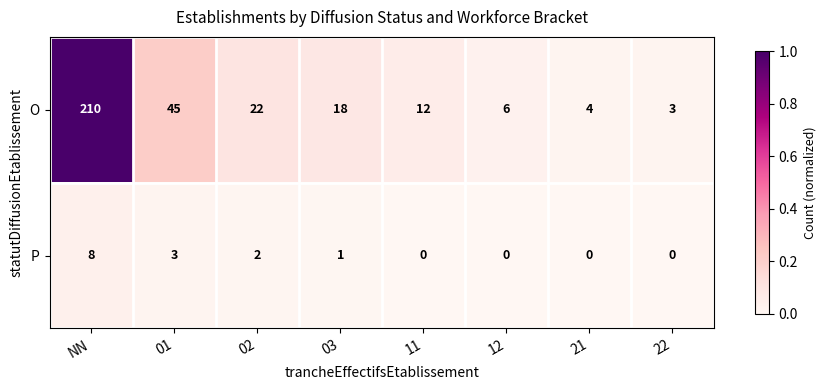

Reading left to right, list all the values displayed in this chart.

O: NN=210	01=45	02=22	03=18	11=12	12=6	21=4	22=3
P: NN=8	01=3	02=2	03=1	11=0	12=0	21=0	22=0